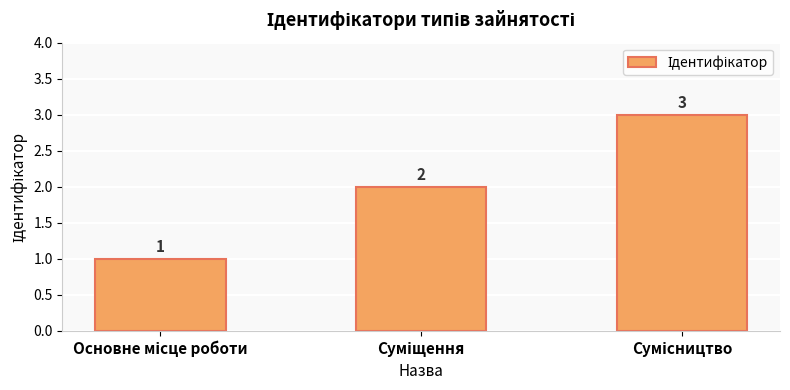

Count the values in the range 1 to 3.

3